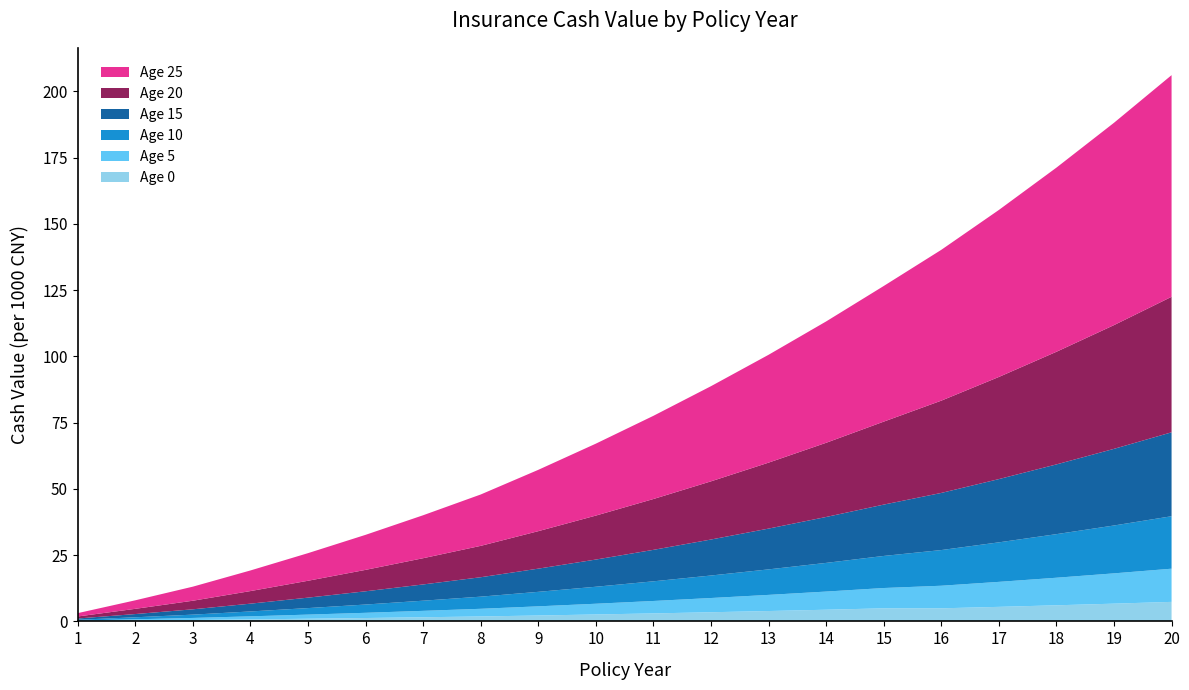

Reading right to left, transcribe all the data shown in this chart.

Age 0: 7.4	6.7	6.1	5.5	4.9	4.9	4.4	3.9	3.5	3.0	2.6	2.2	1.9	1.6	1.3	1.0	0.8	0.5	0.3	0.1
Age 5: 12.5	11.4	10.4	9.4	8.5	7.7	6.8	6.1	5.4	4.7	4.0	3.5	2.9	2.4	2.0	1.6	1.2	0.8	0.5	0.2
Age 10: 19.8	18.1	16.4	14.9	13.5	12.1	10.8	9.6	8.5	7.4	6.4	5.5	4.6	3.8	3.1	2.5	1.8	1.2	0.8	0.3
Age 15: 31.7	28.9	26.3	23.9	21.6	19.4	17.3	15.4	13.6	11.9	10.3	8.8	7.3	6.1	5.0	3.9	2.9	2.0	1.2	0.5
Age 20: 51.1	46.7	42.5	38.5	34.8	31.3	28.0	24.9	21.9	19.2	16.6	14.1	11.8	9.9	8.1	6.4	4.8	3.2	2.0	0.8
Age 25: 83.6	76.3	69.5	63.0	56.9	51.2	45.8	40.7	35.9	31.4	27.1	23.1	19.4	16.2	13.2	10.4	7.8	5.3	3.2	1.3